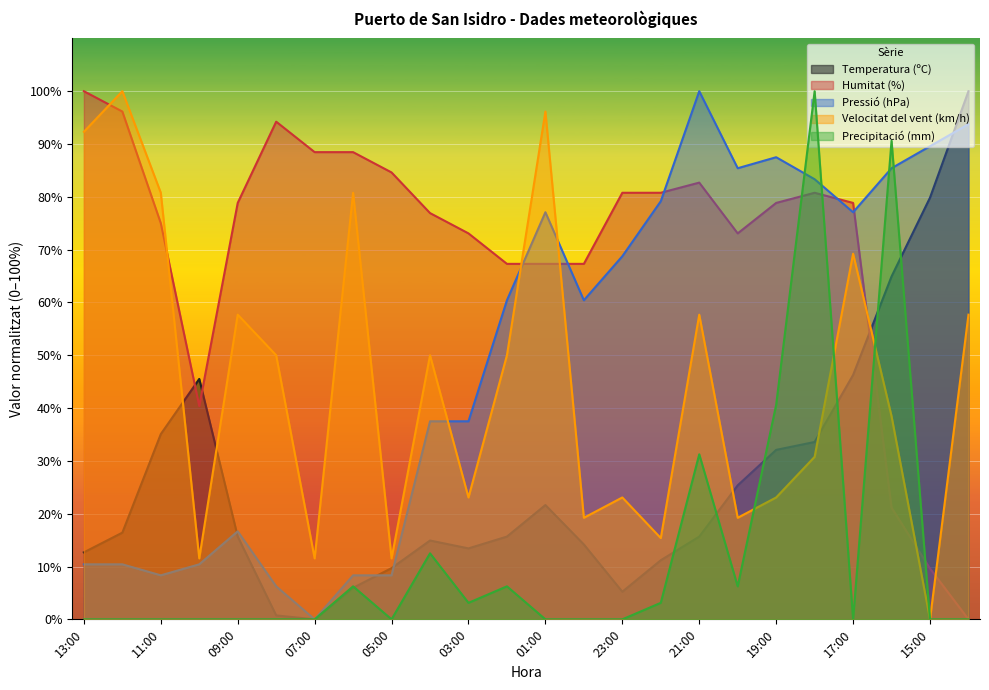

What is the sum of all Precipitació (mm) values?

300.0